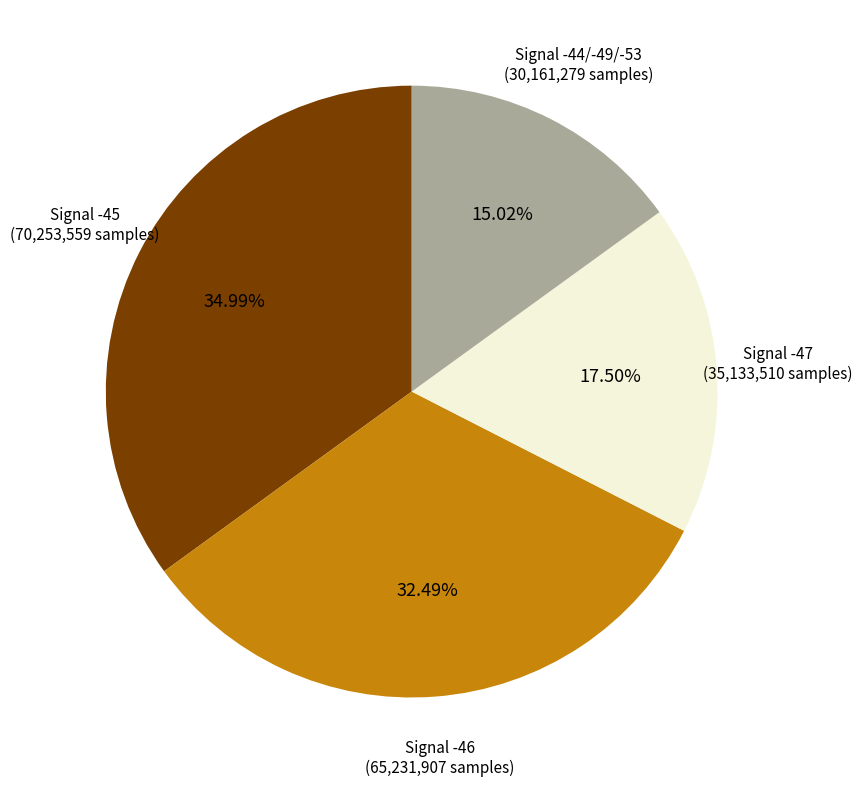

To the nearest percent, what is the average slice percentage?

25%